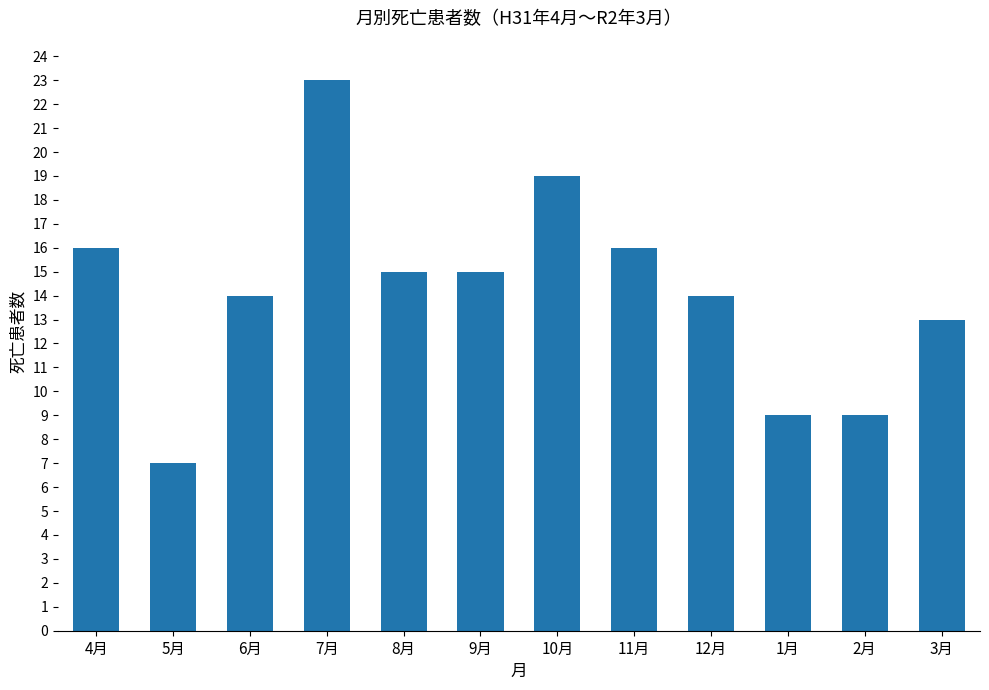

What is the difference between the values at 10月 and 8月?

4